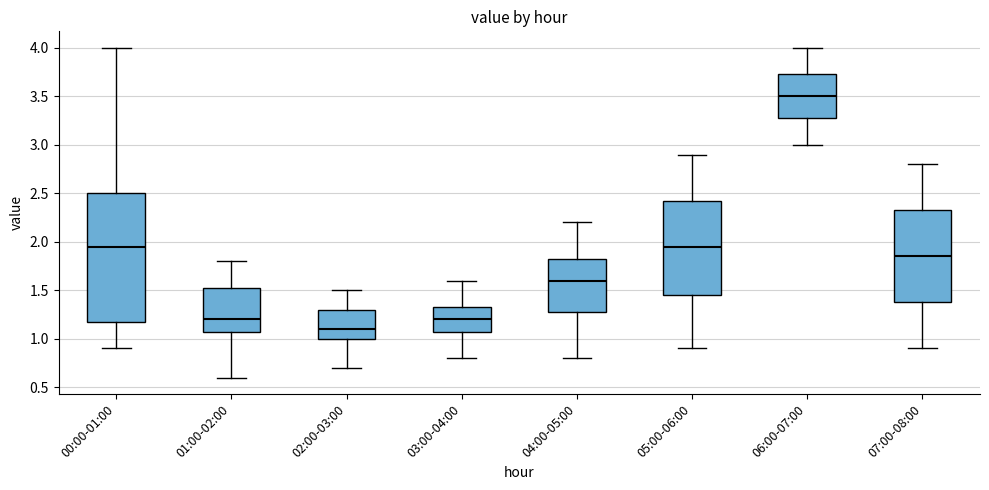

Which box's median line is the highest?

06:00-07:00